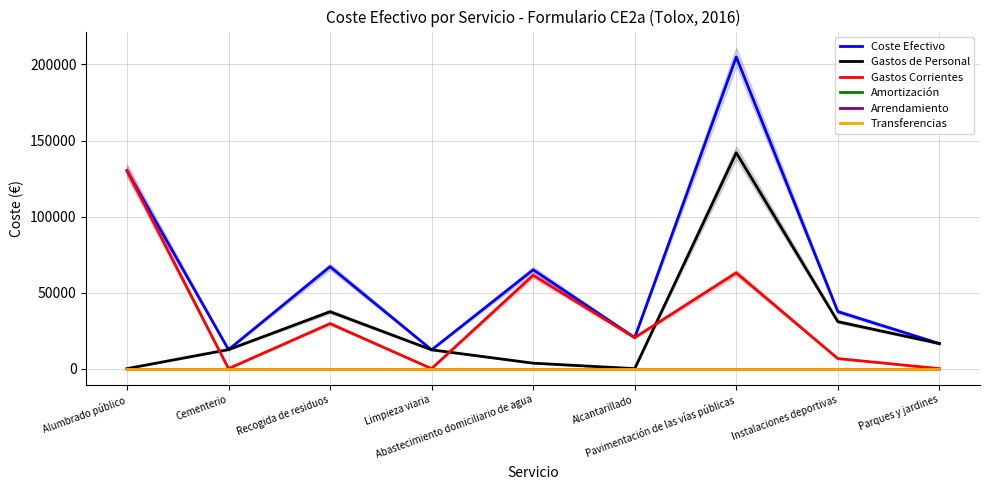

Reading left to right, extract all data points from this chart.

Coste Efectivo: 130204.4	12495.3	67042.0	12368.9	64977.9	20398.4	204944.2	37505.9	16485.8
Gastos de Personal: 0.0	12495.3	37444.2	12368.9	3582.3	0.0	141962.9	30901.5	16485.8
Gastos Corrientes: 130204.4	0.0	29597.8	0.0	61395.6	20398.4	62981.3	6604.4	0.0
Amortización: 0.0	0.0	0.0	0.0	0.0	0.0	0.0	0.0	0.0
Arrendamiento: 0.0	0.0	0.0	0.0	0.0	0.0	0.0	0.0	0.0
Transferencias: 0.0	0.0	0.0	0.0	0.0	0.0	0.0	0.0	0.0